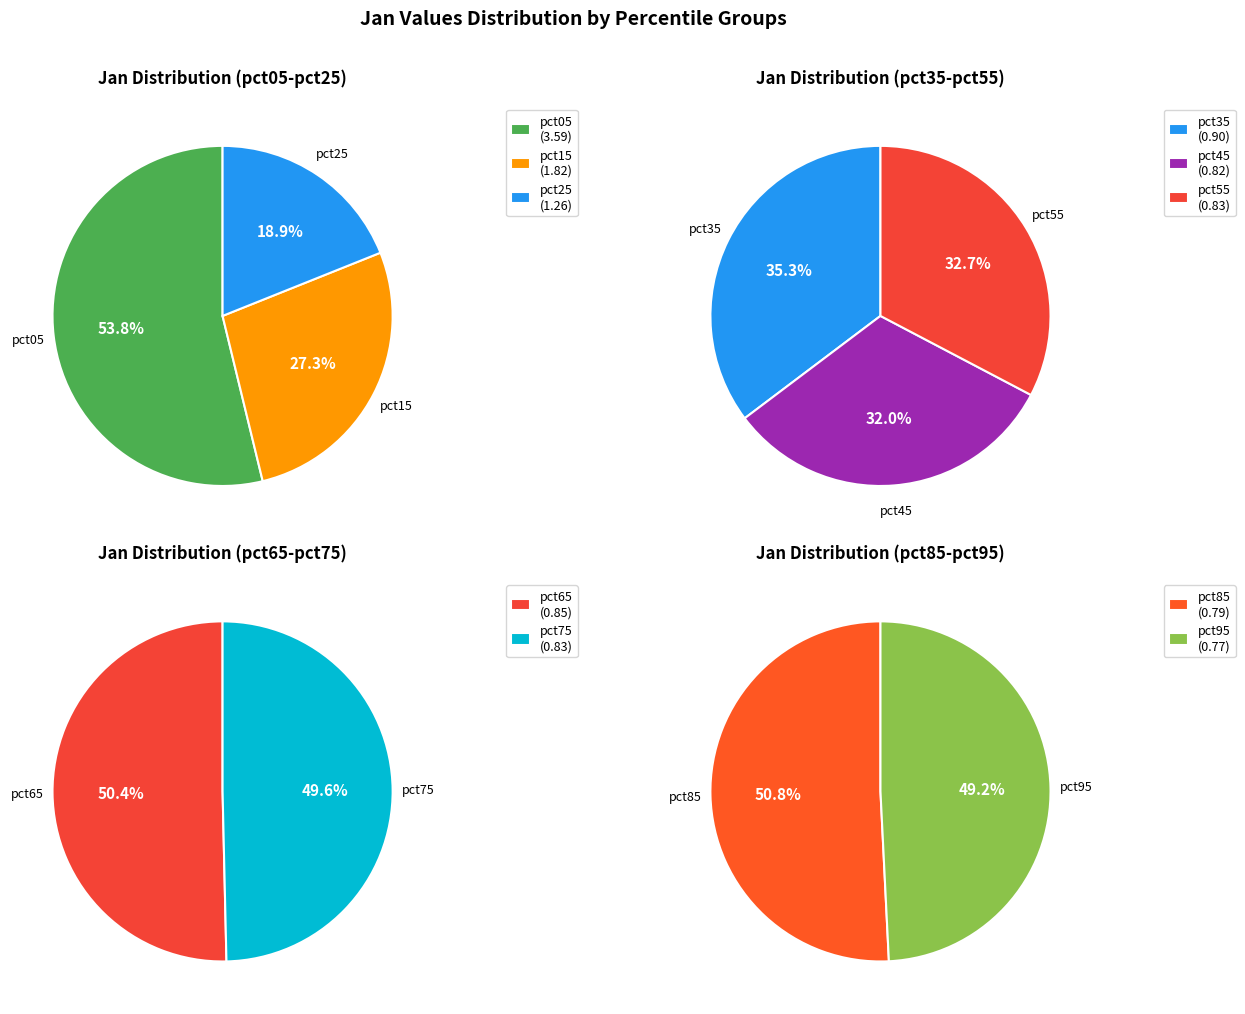

Rank the categories by value from lowest to highest.

pct95, pct85, pct45, pct75, pct55, pct65, pct35, pct25, pct15, pct05